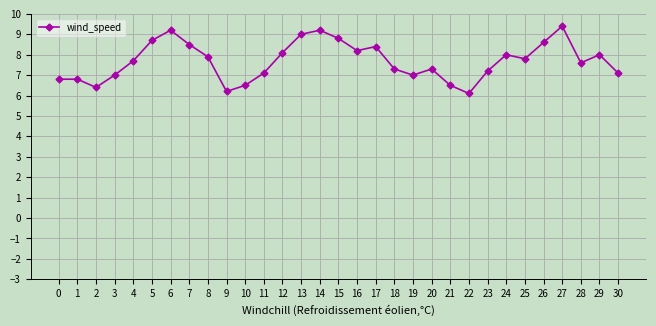

What is the greatest value displayed?

9.4